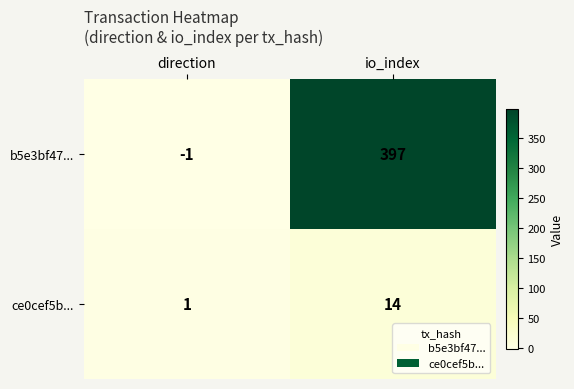

Reading right to left, transcribe all the data shown in this chart.

b5e3bf47...: 397	-1
ce0cef5b...: 14	1